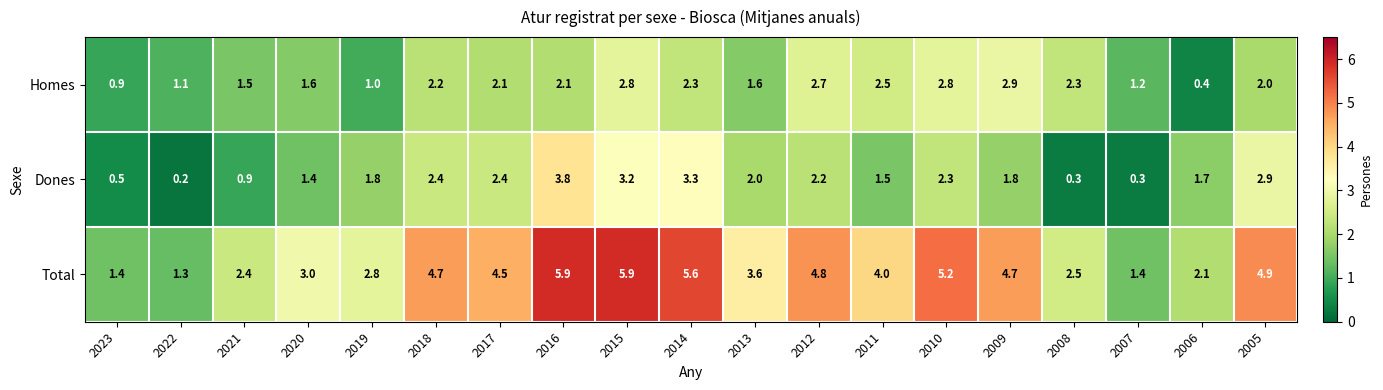

How many distinct data groups are displayed?

3